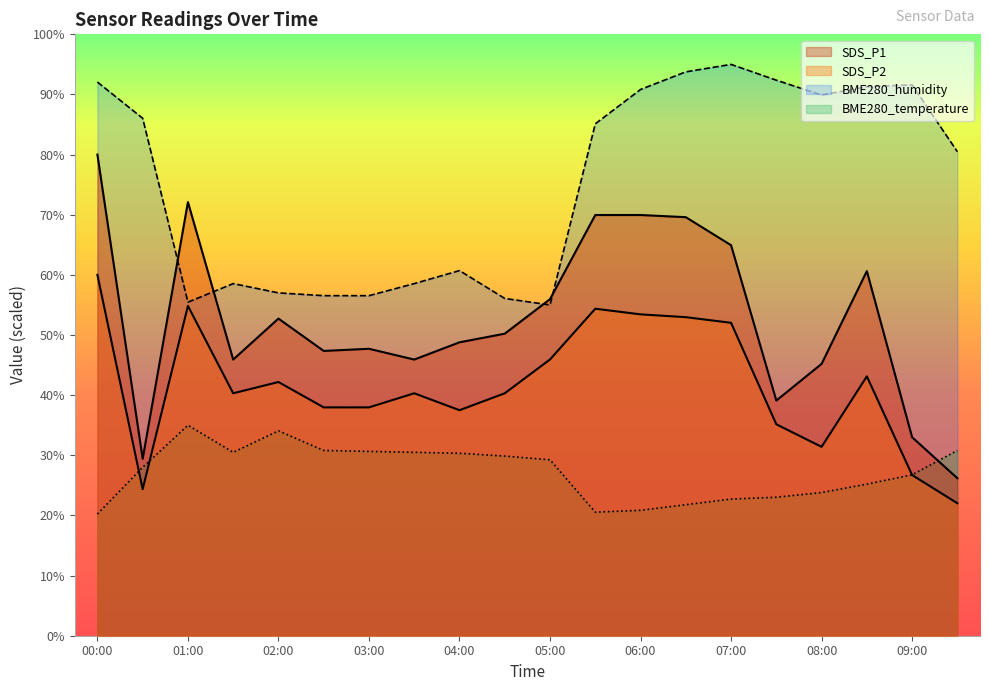

Which category has the highest value across all series?

07:00